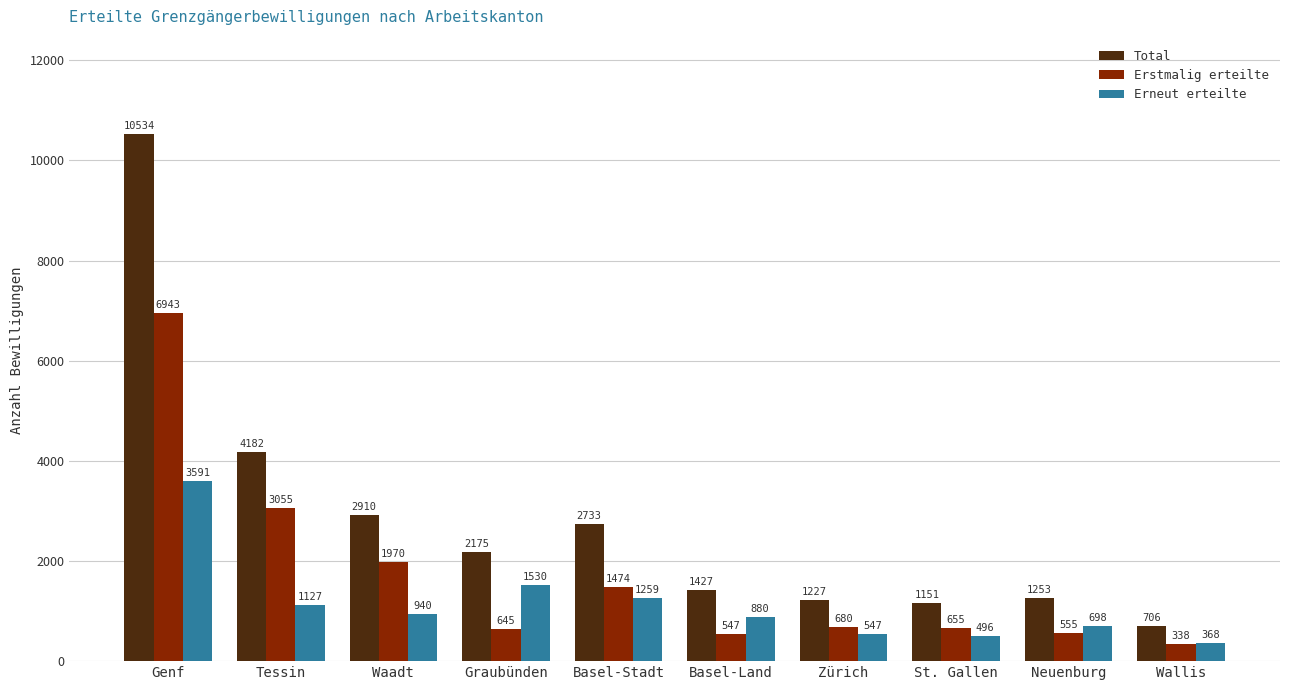

Which category has the lowest value across all series?

Wallis